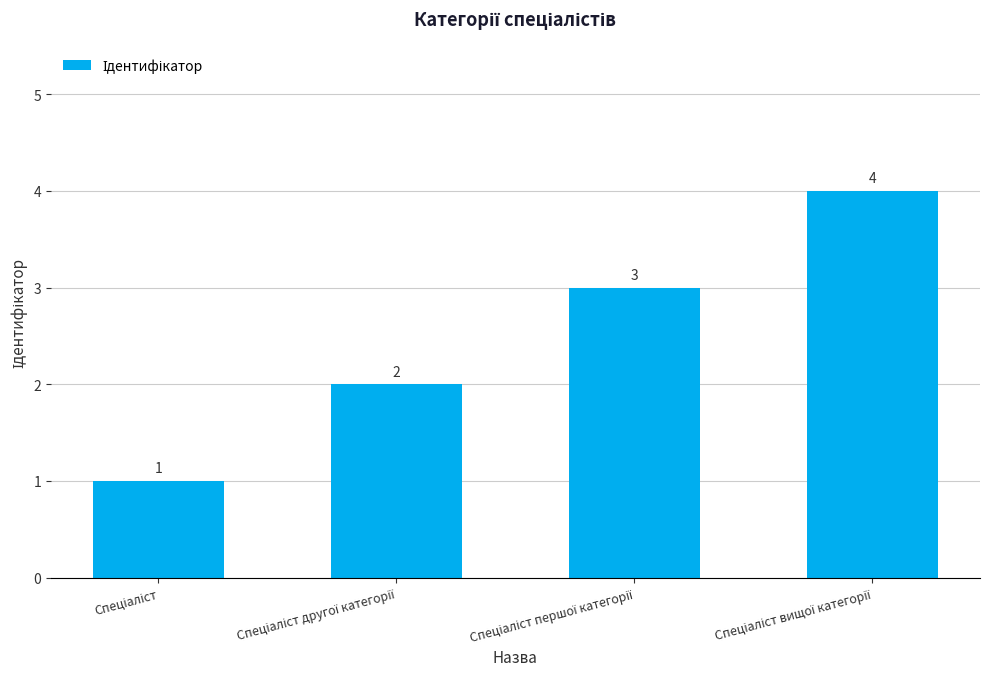

What is the sum of all values?

10